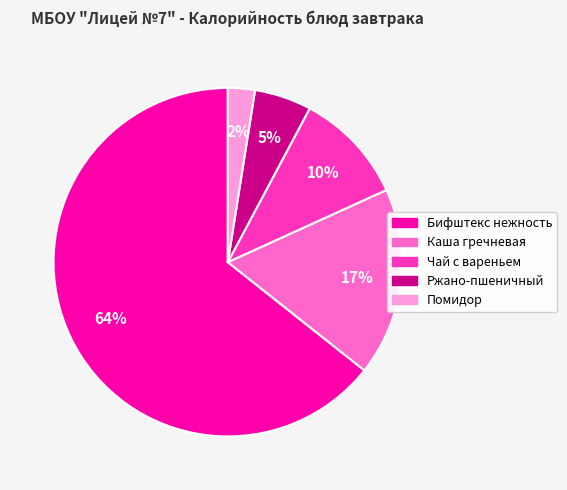

Which category has the biggest portion of the pie?

Бифштекс нежность